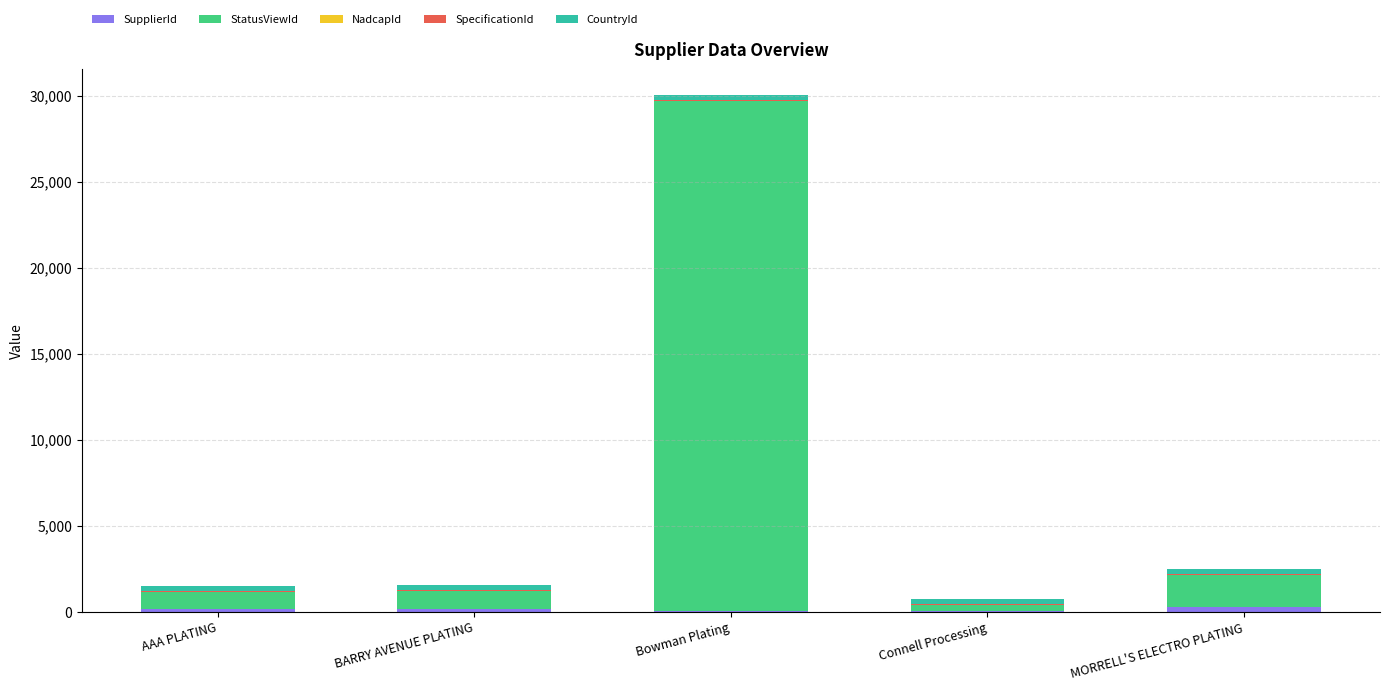

At which category is the sum across all series the highest?

Bowman Plating